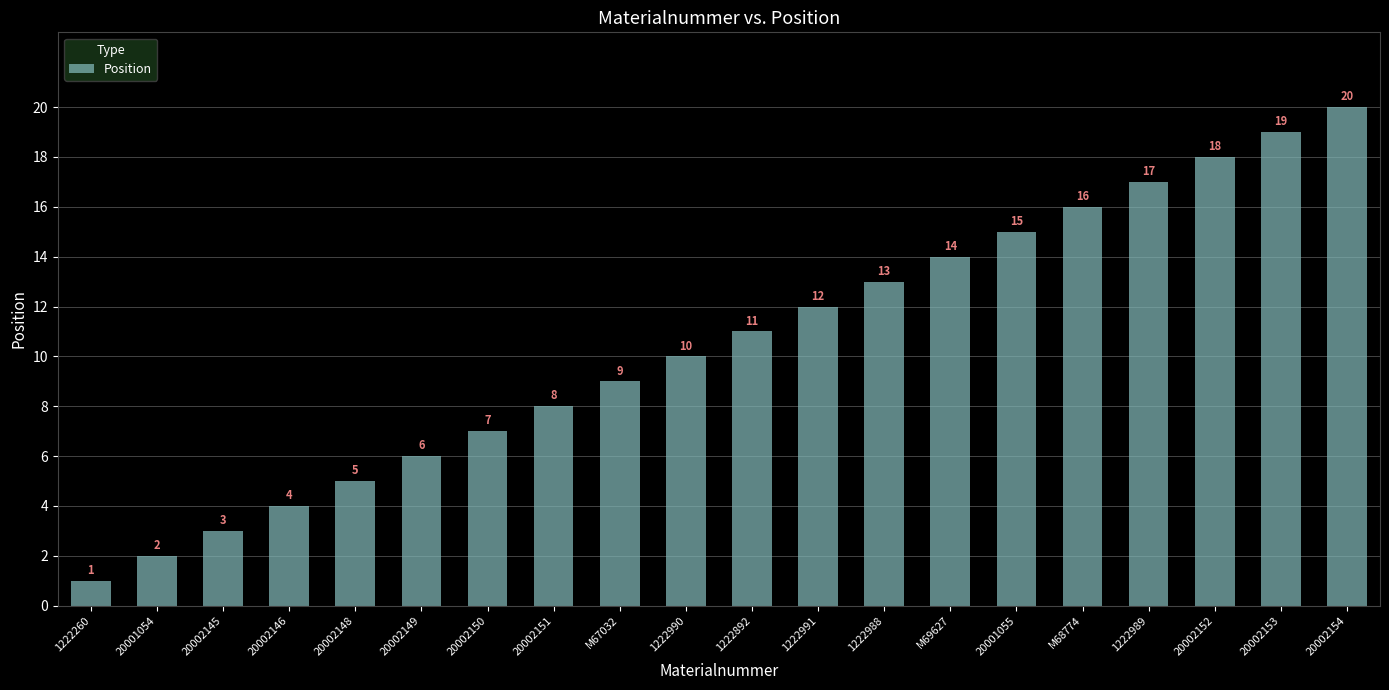

What is the label of the 20th bar from the right?

1222260